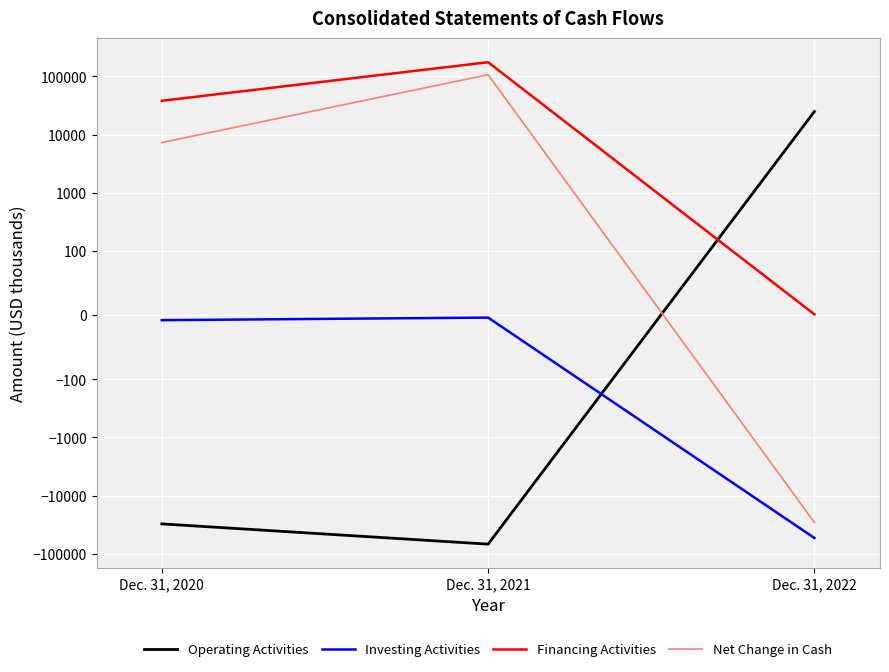

What is the total value across all series at Dec. 31, 2021?

214494